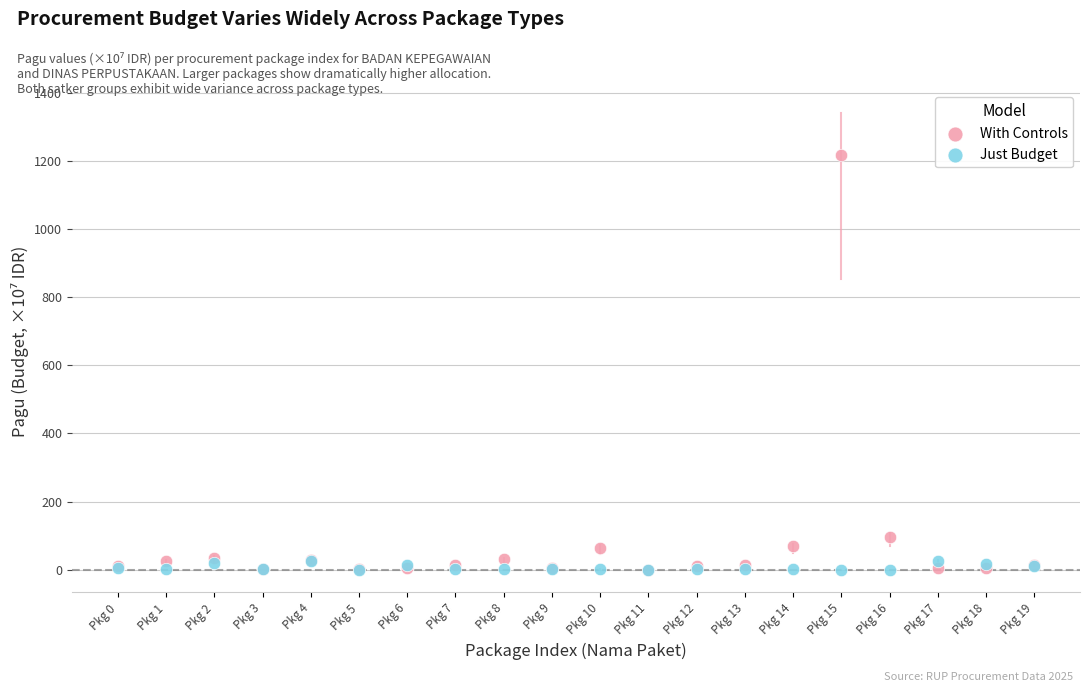

Which series has the widest spread of Y values?

With Controls